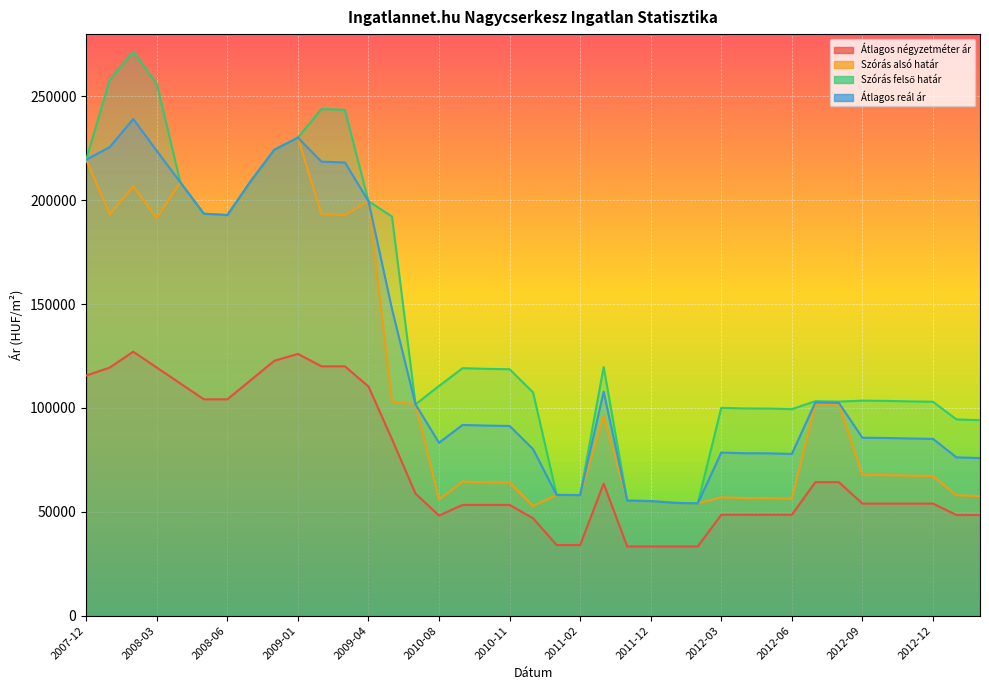

How many lines are shown in the chart?

4